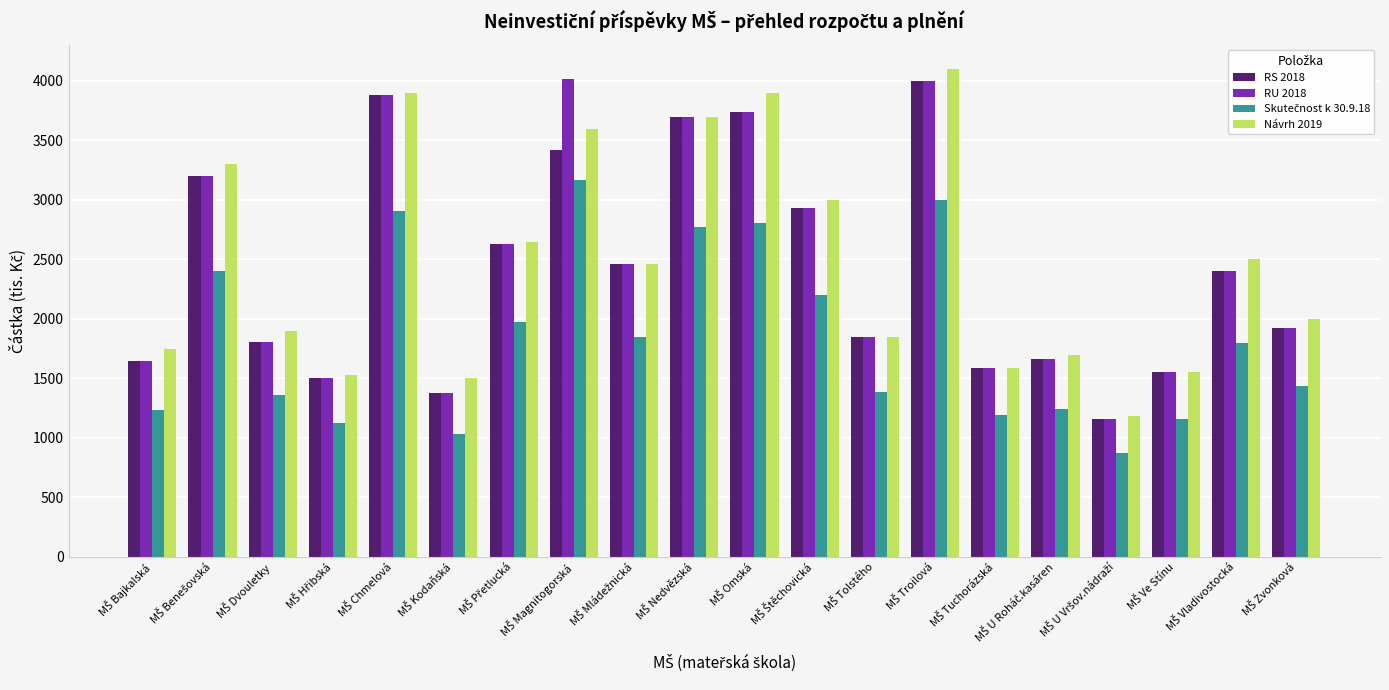

What is the minimum value shown in the chart?

870